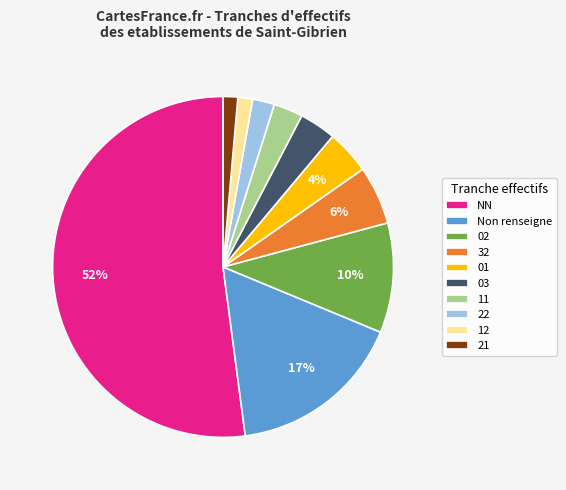

True or false: 02 accounts for 4% of the total.

False